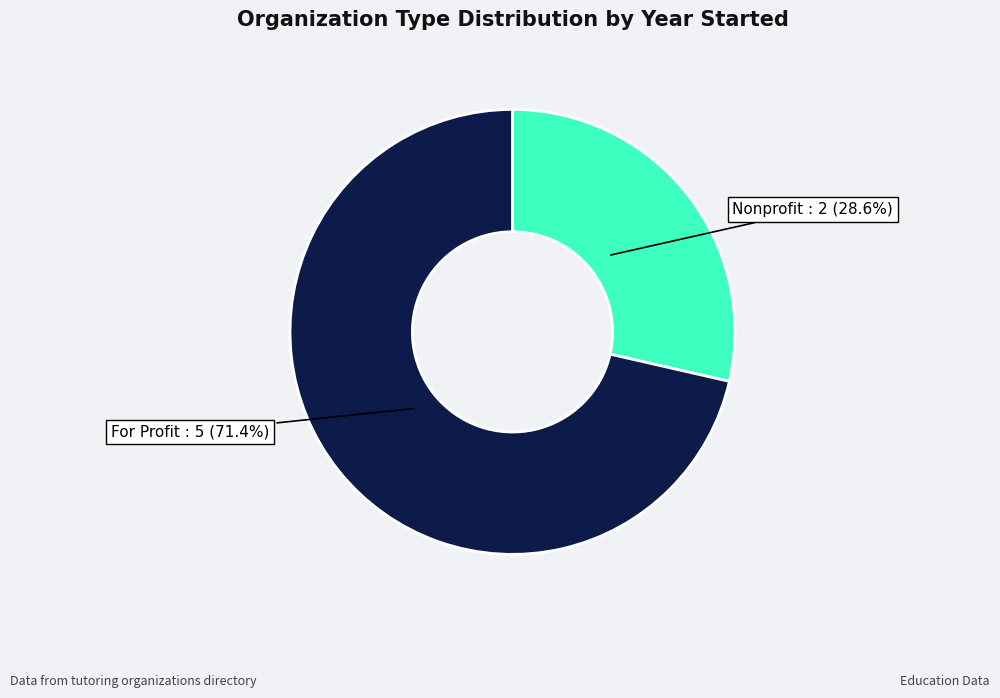

What is the largest slice in the pie chart?

For Profit